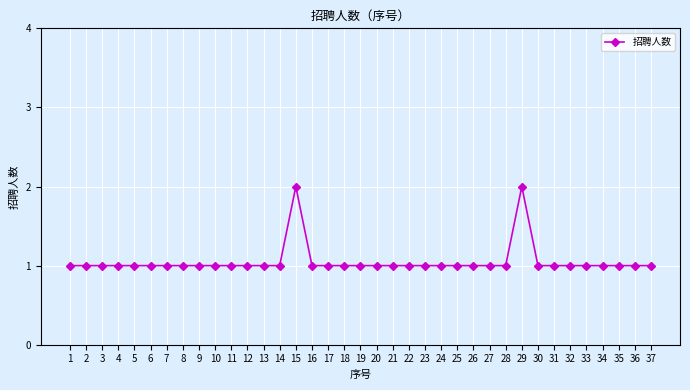

Reading left to right, list all the values displayed in this chart.

1=1	2=1	3=1	4=1	5=1	6=1	7=1	8=1	9=1	10=1	11=1	12=1	13=1	14=1	15=2	16=1	17=1	18=1	19=1	20=1	21=1	22=1	23=1	24=1	25=1	26=1	27=1	28=1	29=2	30=1	31=1	32=1	33=1	34=1	35=1	36=1	37=1